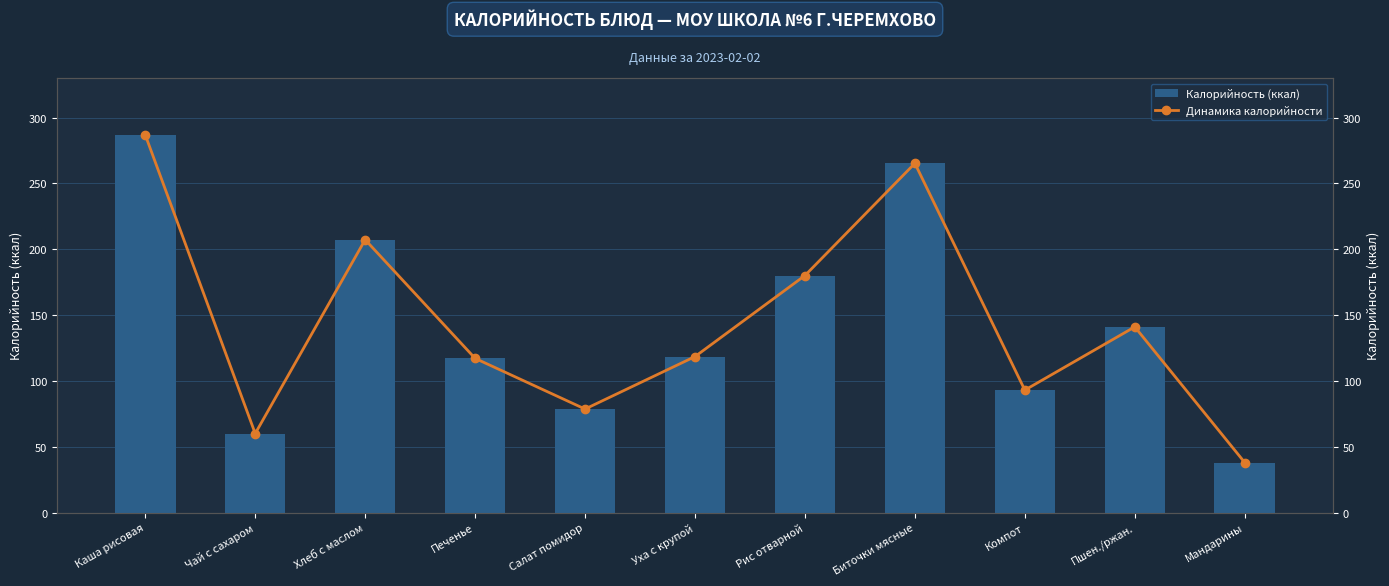

List the labels in order of Калорийность (ккал) value, largest first.

Каша рисовая, Биточки мясные, Хлеб с маслом, Рис отварной, Пшен./ржан., Уха с крупой, Печенье, Компот, Салат помидор, Чай с сахаром, Мандарины